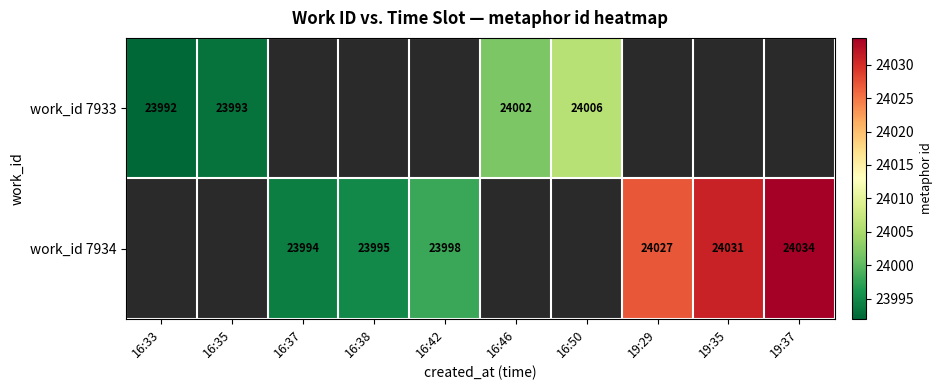

True or false: work_id 7934 has a value of 23995 at 16:38.

True